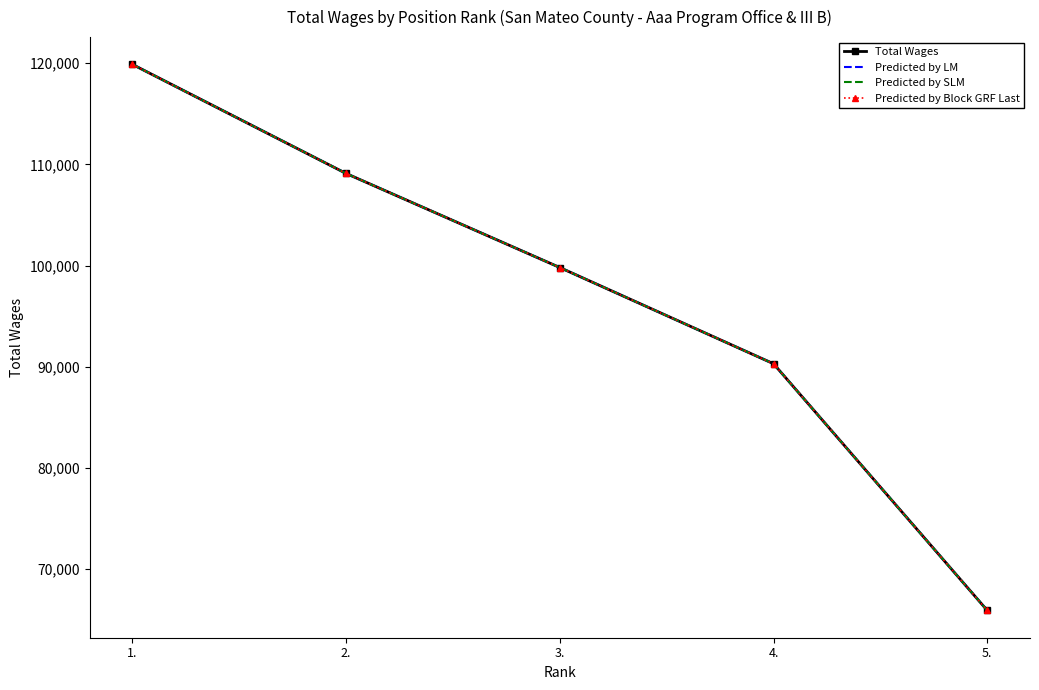

Count the number of categories in the chart.

5